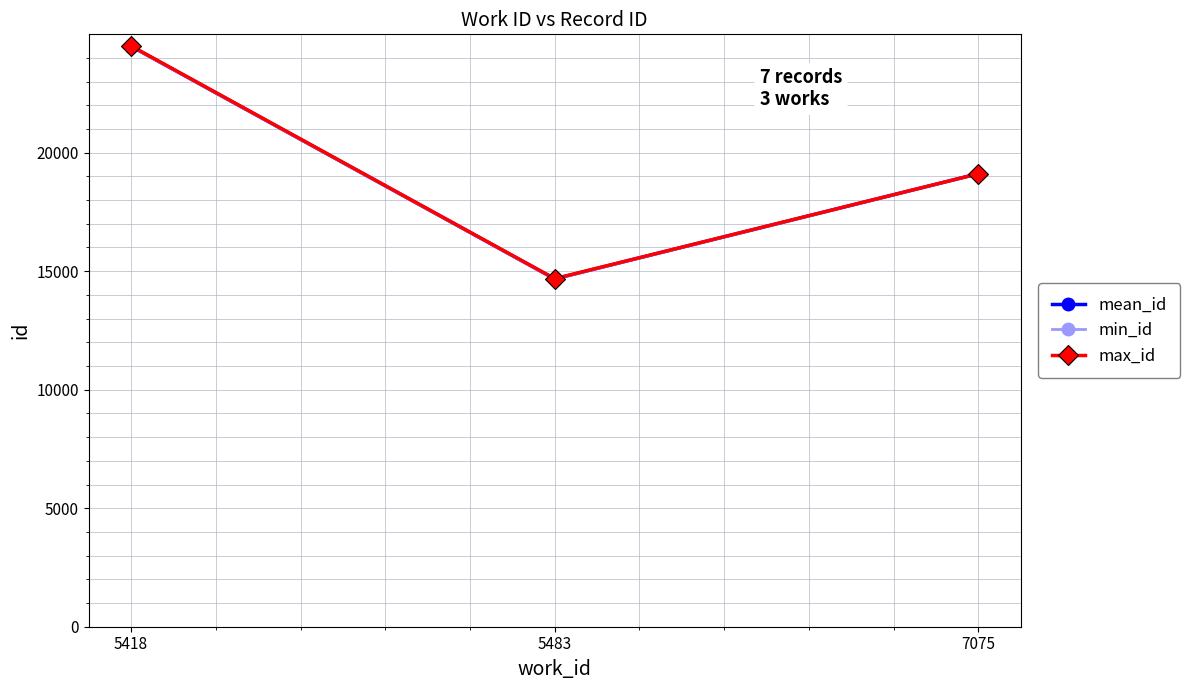

List the labels in order of max_id value, smallest first.

5483, 7075, 5418